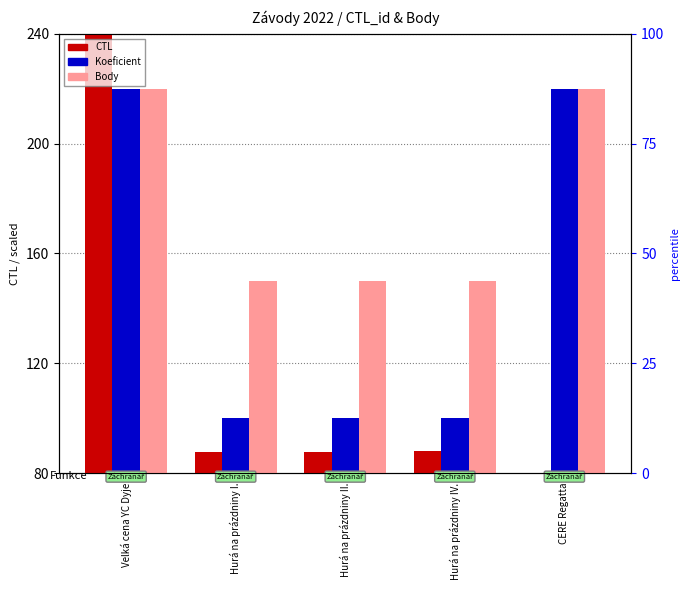

What position from the right is Hurá na prázdniny IV.?

2